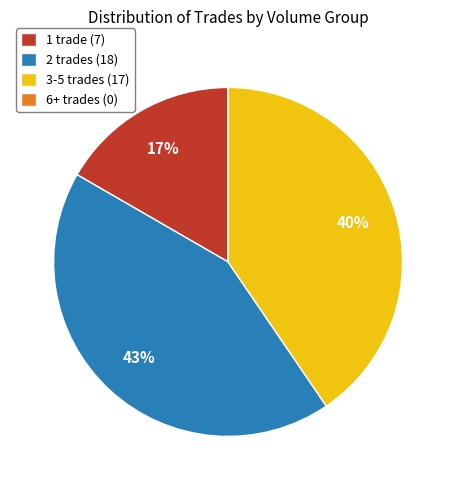

True or false: 1 trade (7) accounts for 4% of the total.

False